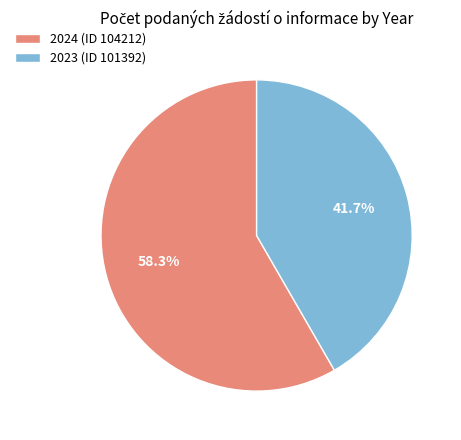

Count the number of slices in the pie.

2